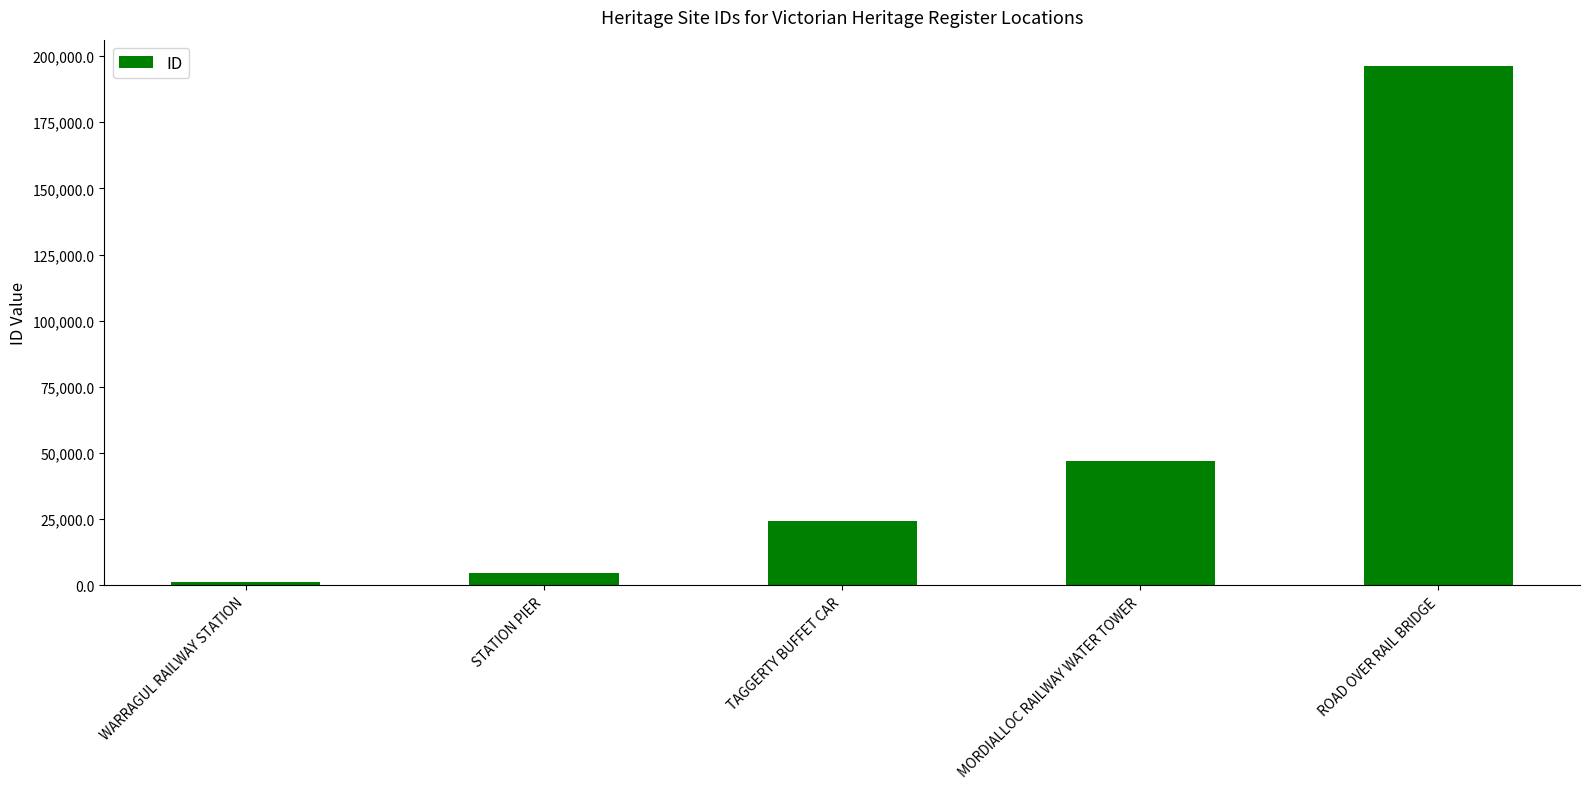

What is the value of the 2nd bar from the left?

4603